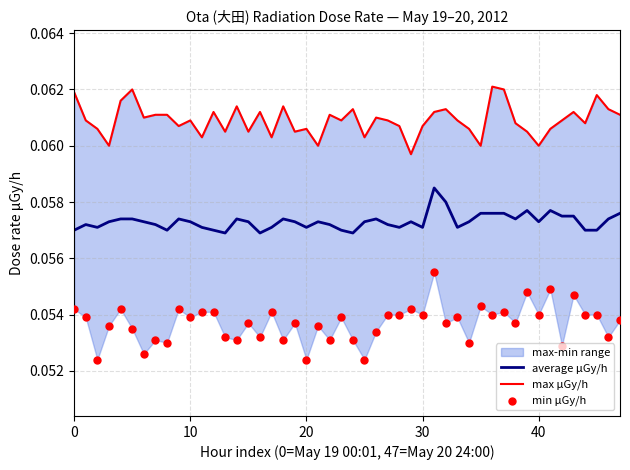

Is the value of min at 2012-05-19 greater than the value of max at 2012-05-20?

No